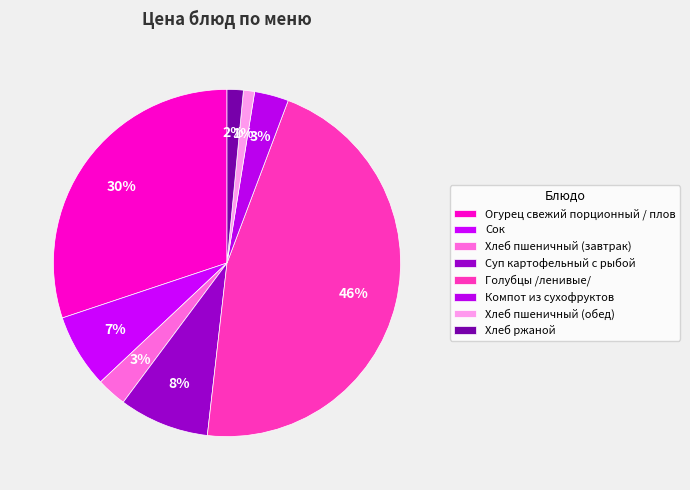

True or false: Огурец свежий порционный / плов accounts for 30% of the total.

True